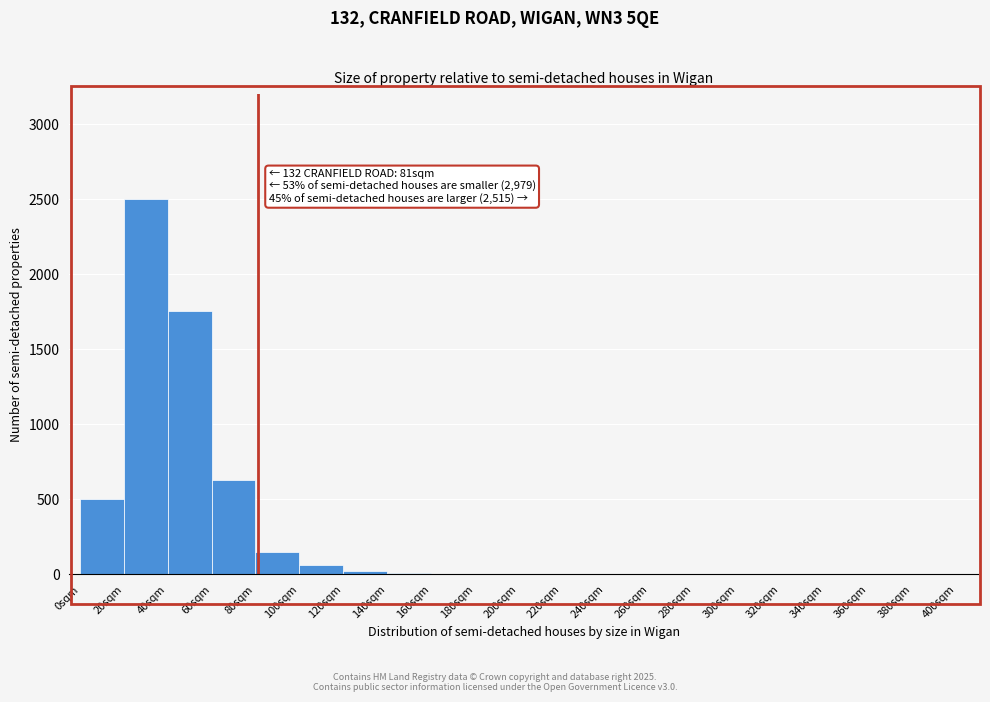

Over which range of the x-axis is the bar tallest?

20 to 40